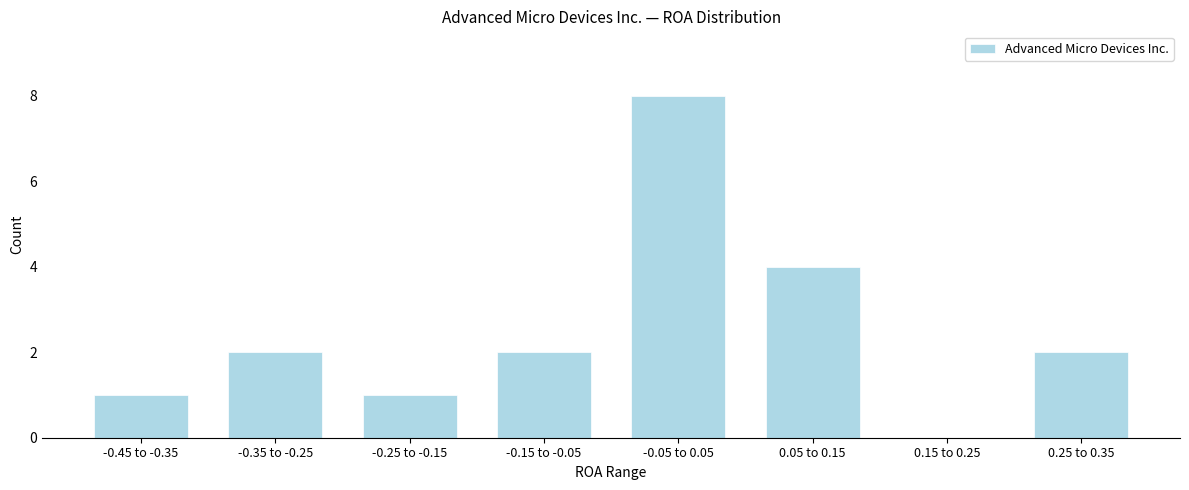

Reading left to right, what are all the values shown in this chart?

-0.45 to -0.35=1	-0.35 to -0.25=2	-0.25 to -0.15=1	-0.15 to -0.05=2	-0.05 to 0.05=8	0.05 to 0.15=4	0.15 to 0.25=0	0.25 to 0.35=2